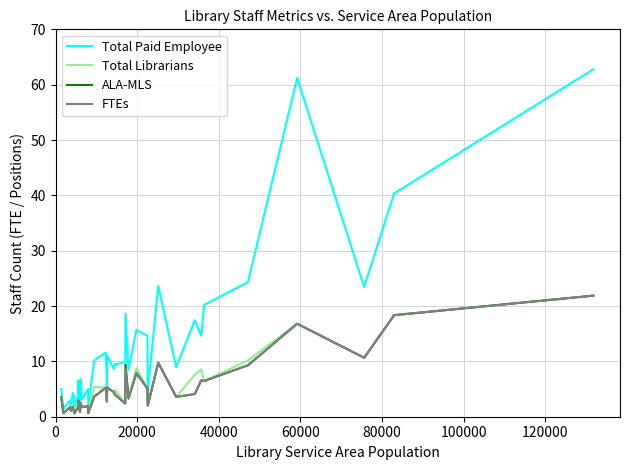

Which series has the largest range (max minus min)?

Total Paid Employee